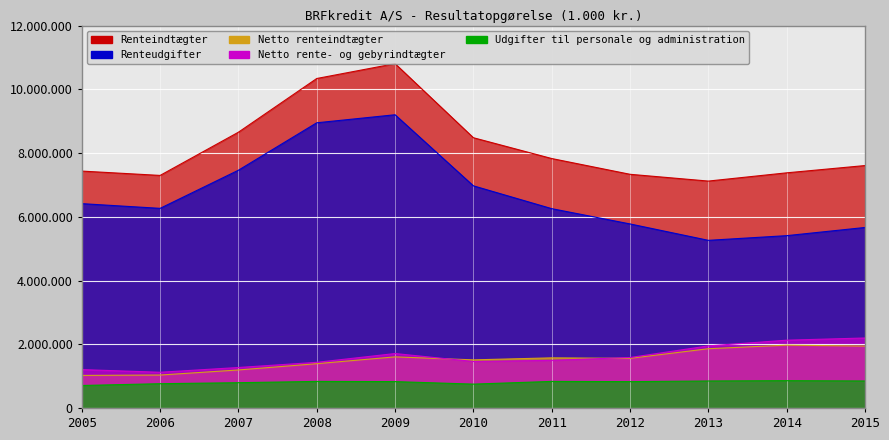

Between 2008 and 2009, which series saw the biggest shift?

Renteindtægter